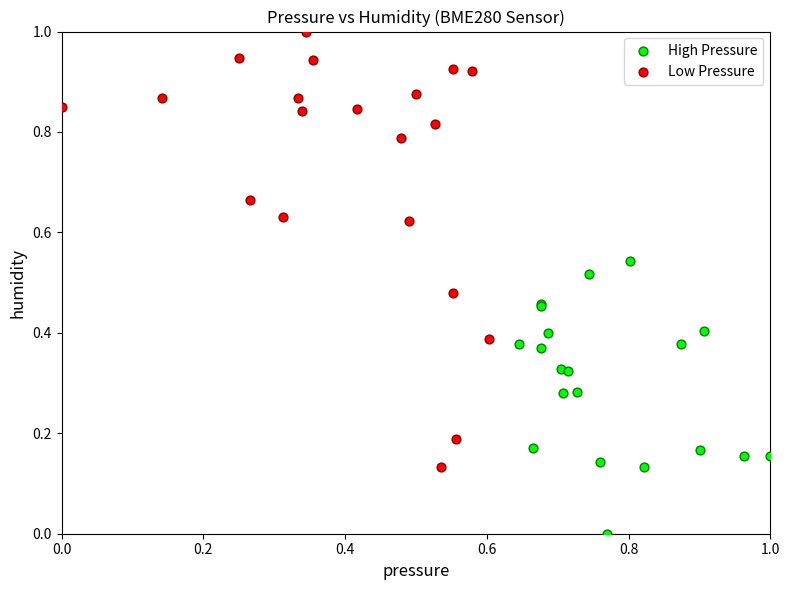

Which series reaches the maximum Y coordinate?

Low Pressure